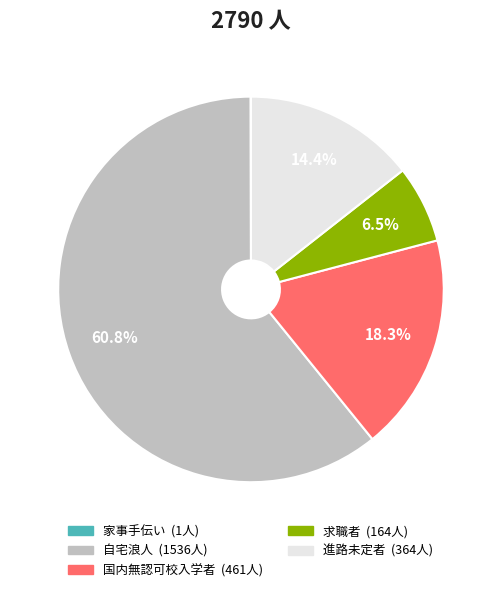

What percentage is NOT represented by 自宅浪人?

39.2%